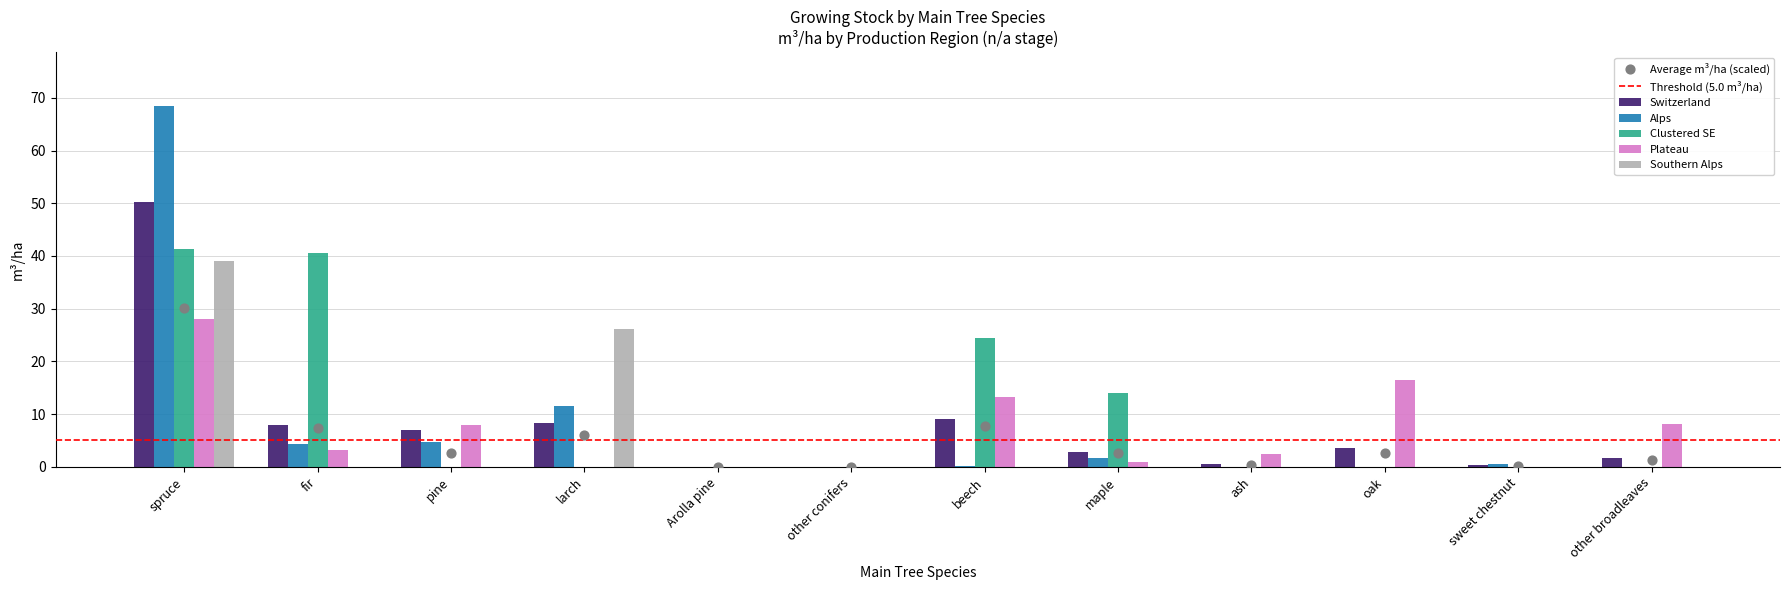

At how many categories does at least one series exceed 42?

1